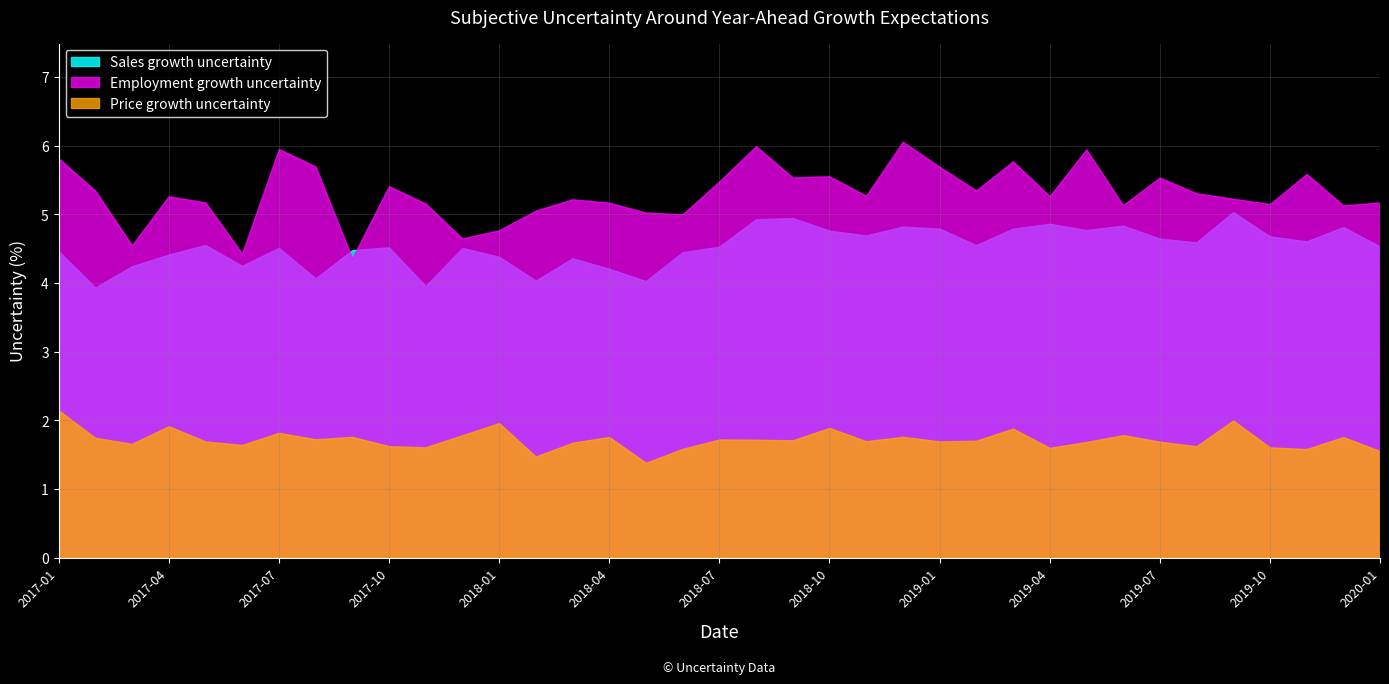

Which has a higher value, 2019-11 or 2018-02?

2019-11